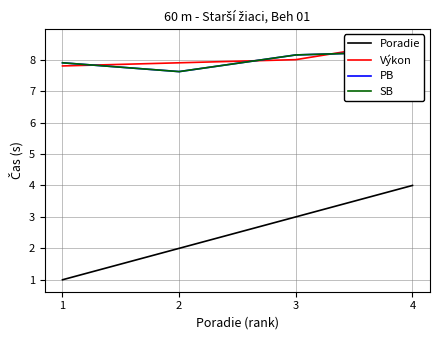

At which label is Poradie closest to 2?

2